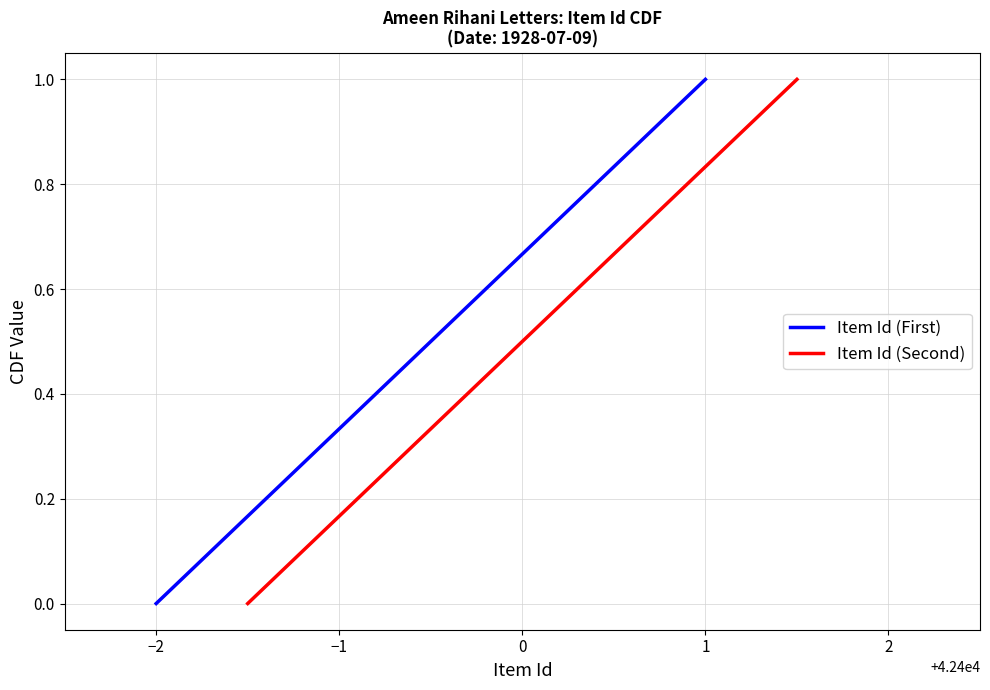

Rank the categories by Item Id (First) value from highest to lowest.

1, 0, −1, −2